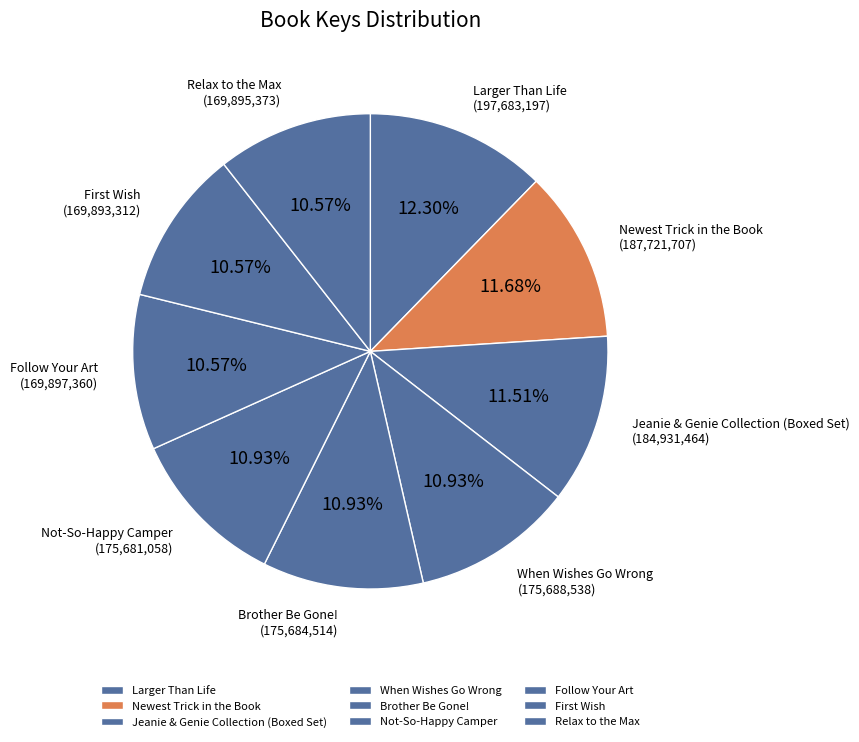

How many segments does this pie chart have?

9